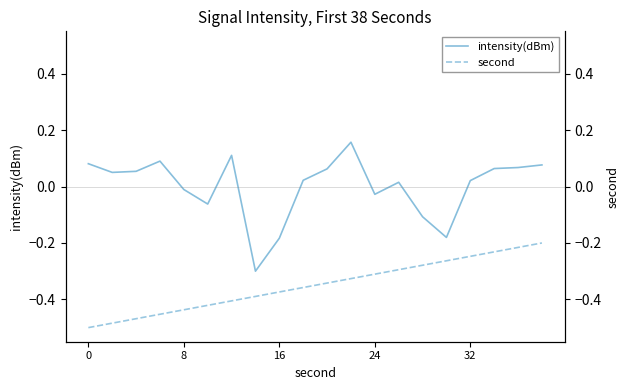

What is the minimum value for intensity(dBm)?

-0.3